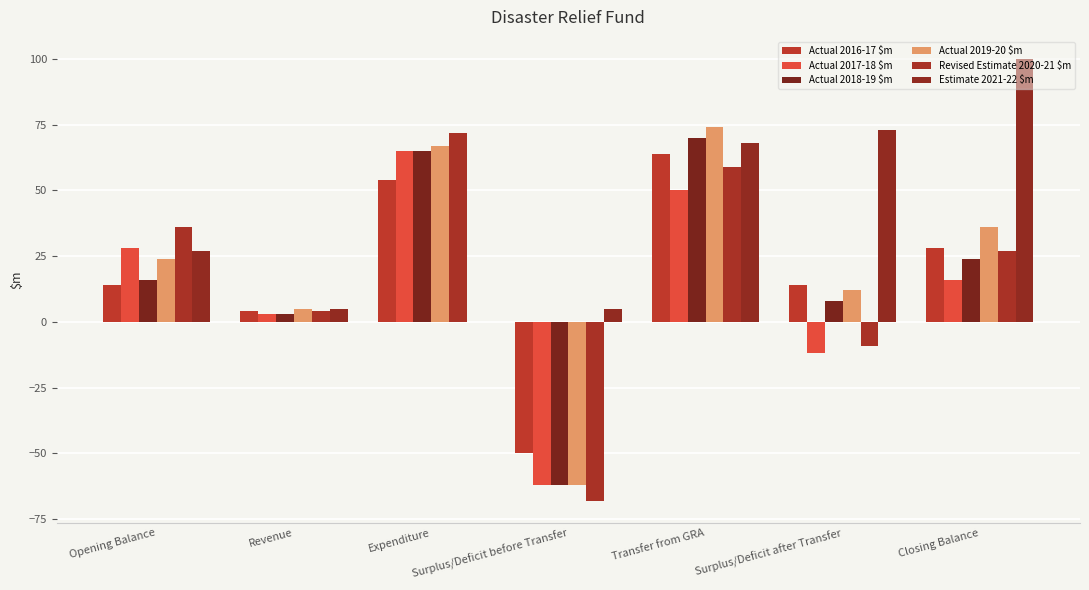

What is the label of the 7th bar from the right?

Opening Balance